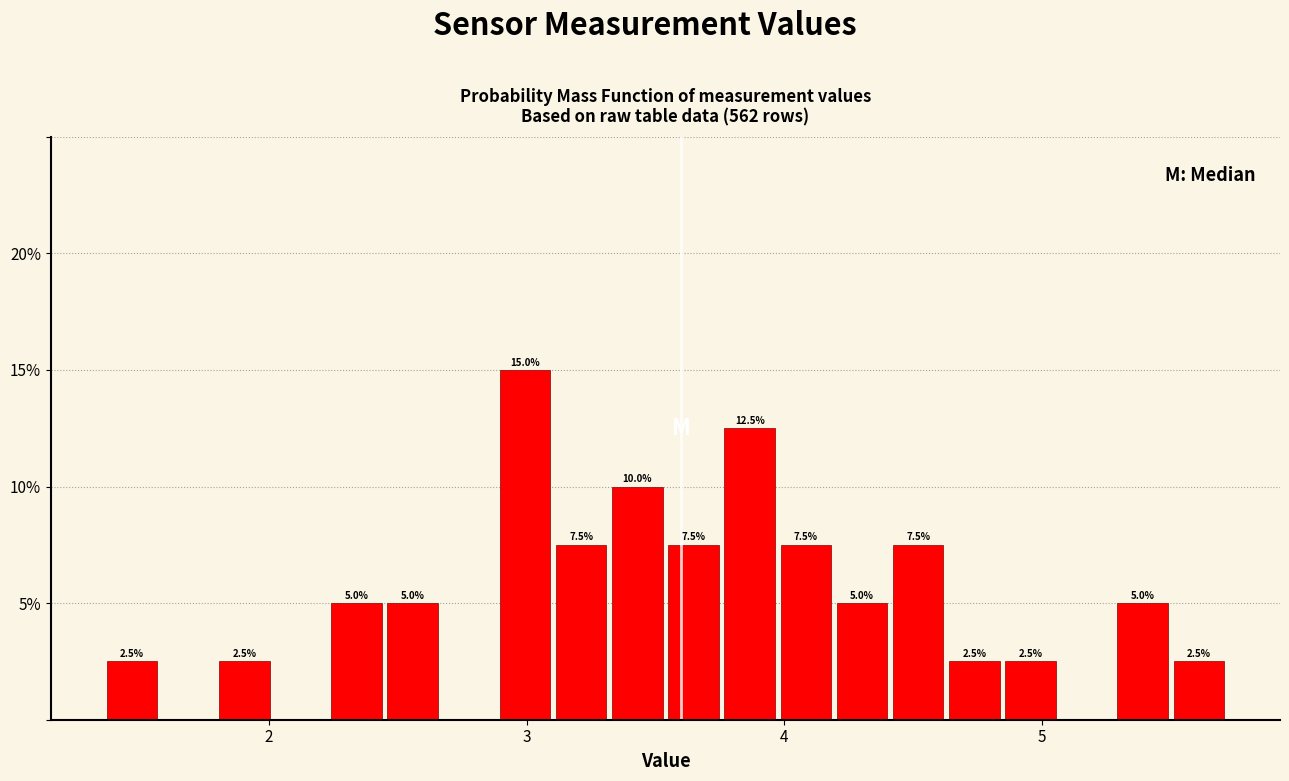

Read against the x-axis, roughly where is the centre of the tallest bar?

3.0